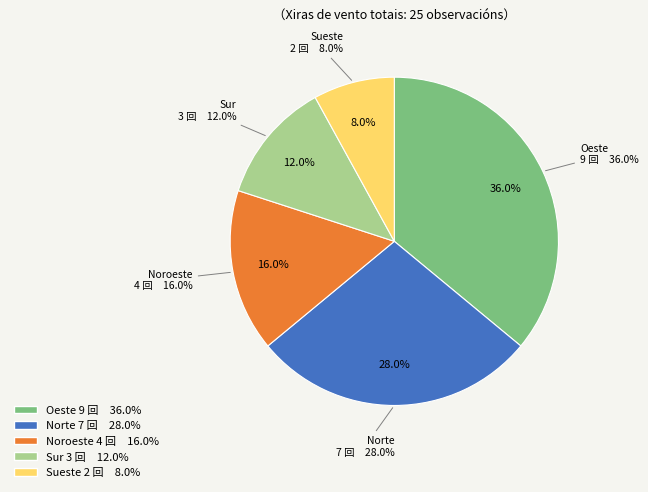

To the nearest percent, what is the difference between the Norte and Sur slice percentages?

16%